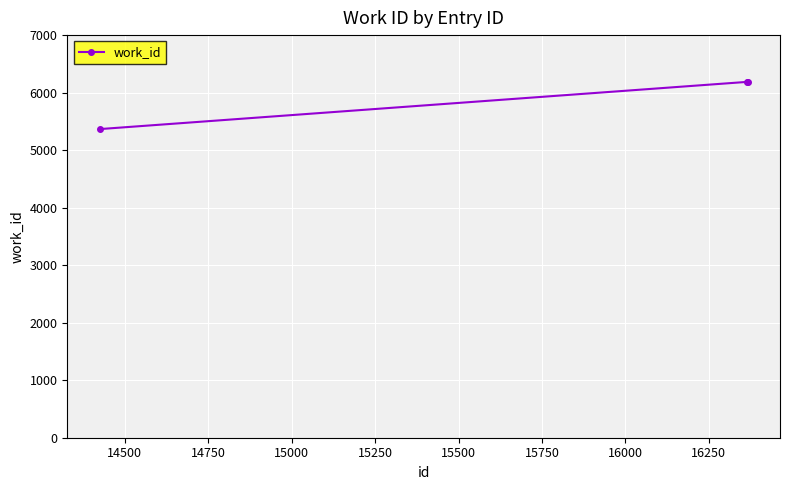

What is the average value?

5914